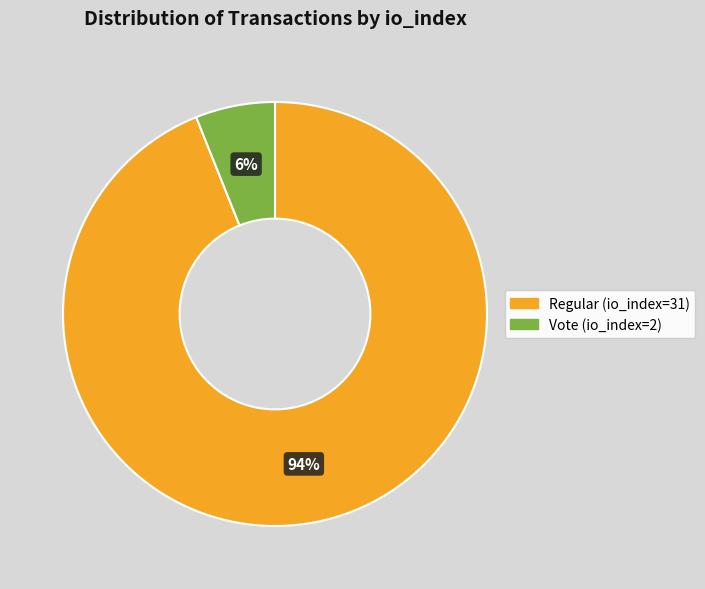

Count the number of slices in the pie.

2